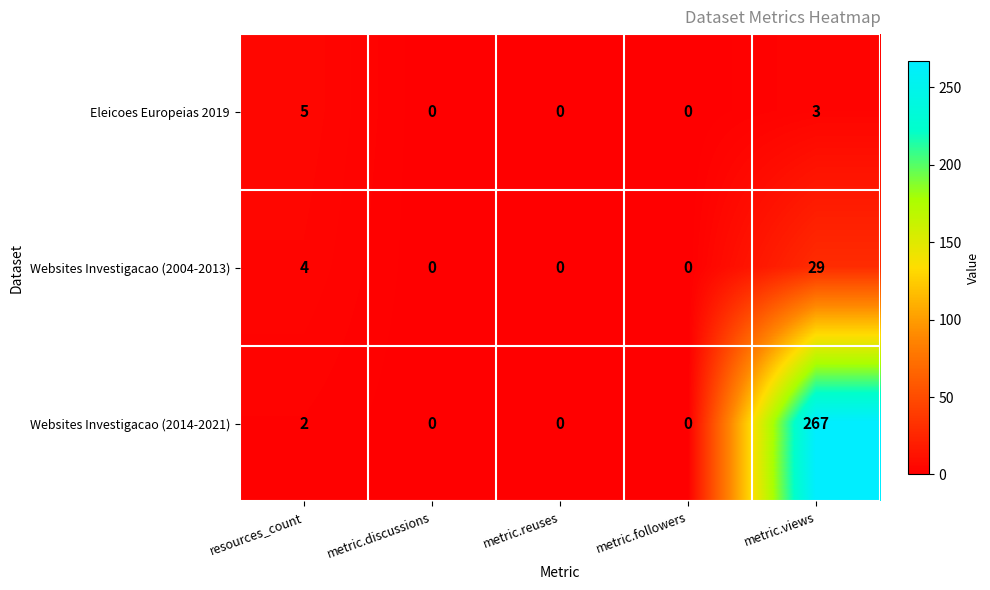

Is it true that Websites Investigacao (2014-2021) equals 0 at metric.discussions?

True